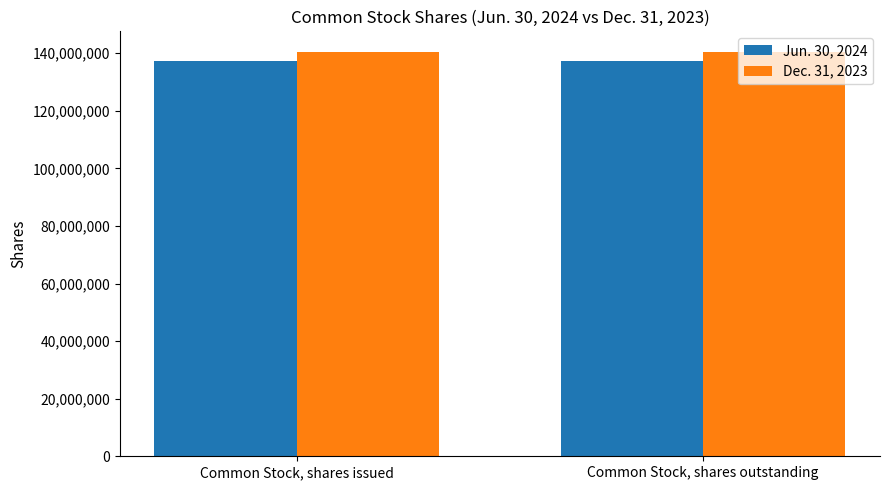

Reading right to left, list all the values displayed in this chart.

Jun. 30, 2024: 137167349	137167349
Dec. 31, 2023: 140576102	140576102